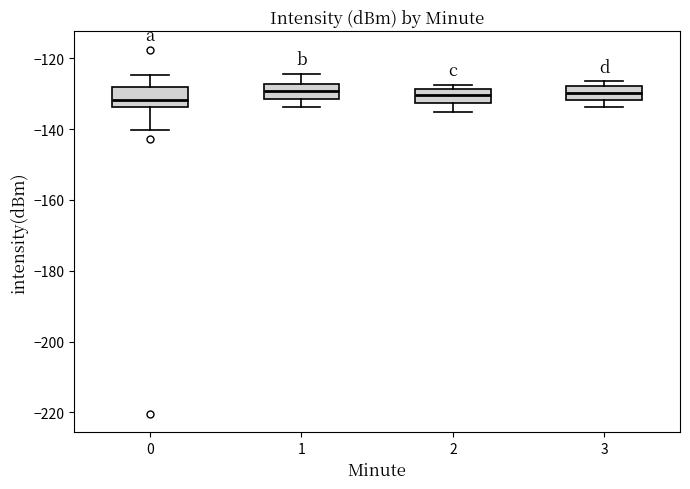

Reading left to right, read every box against the y-axis: the position of its median line, the range the box covers, and the ends of its whiskers. The values are not printed on the chart, so give them approximately, as read against the axis.

0: median -132, box -134 to -128, whiskers -140 to -124
1: median -130, box -132 to -128, whiskers -134 to -124
2: median -130, box -132 to -128, whiskers -136 to -128 (just above the box's upper edge)
3: median -130, box -132 to -128, whiskers -134 to -126